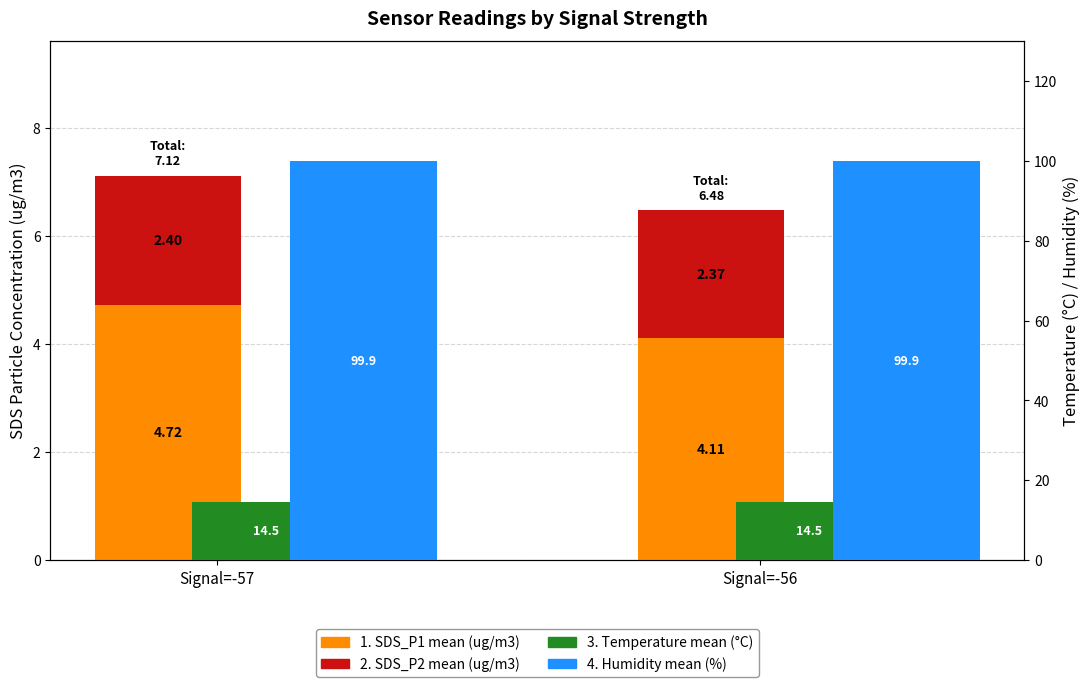

Where is SDS_P2 nearest to the value 2?

Signal=-56